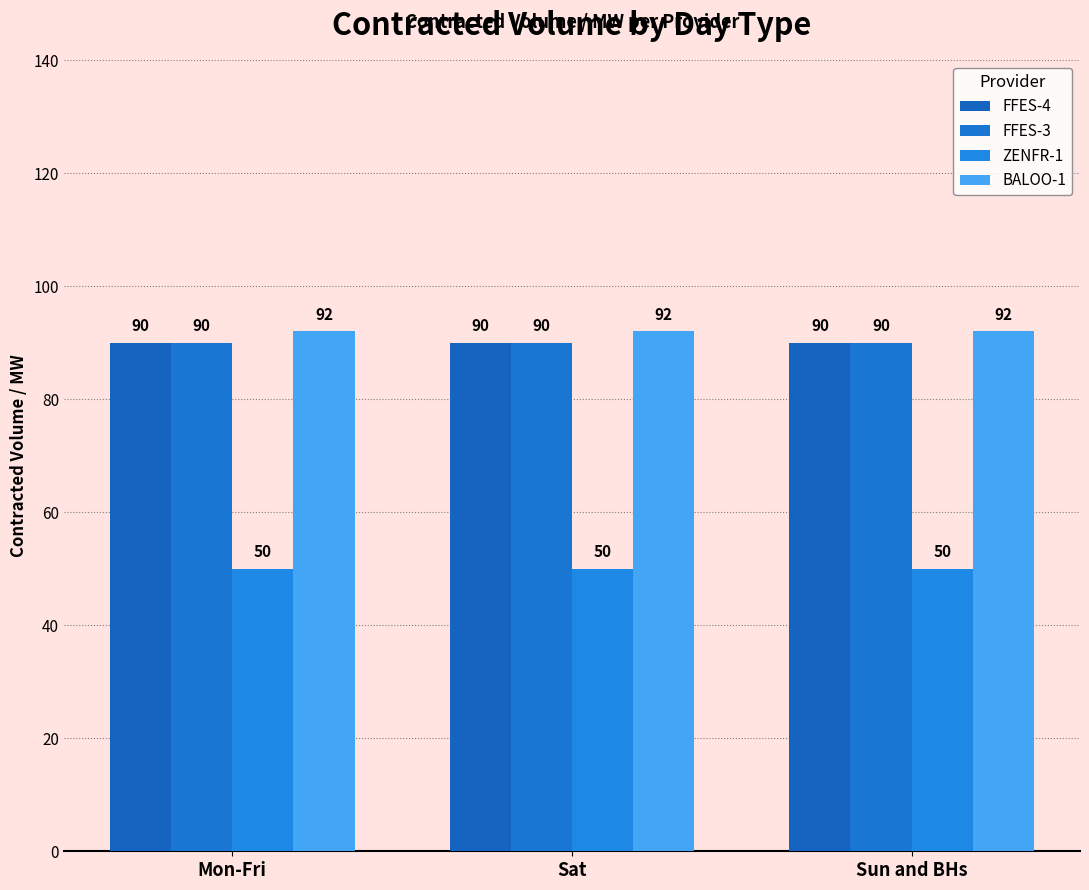

What is the label of the 1st bar from the right?

Sun and BHs